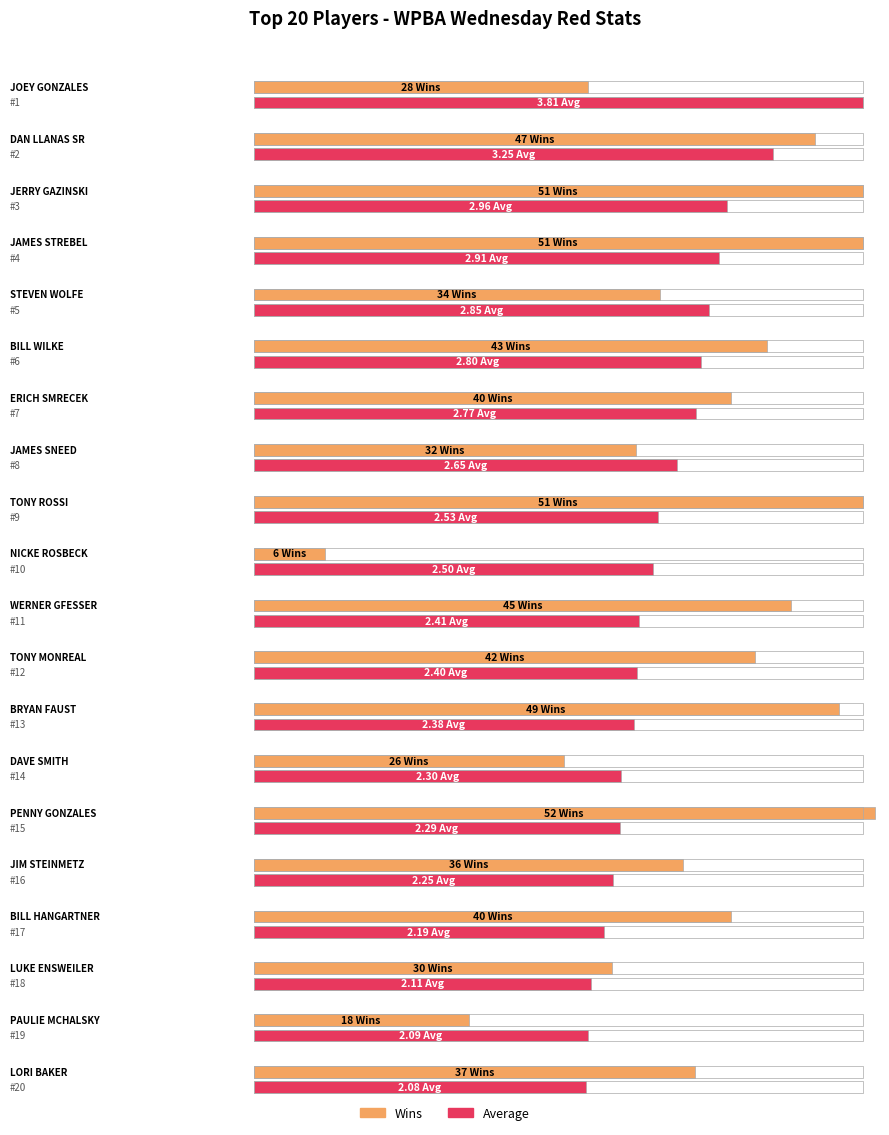

What is the average value of the Average series?

2.6